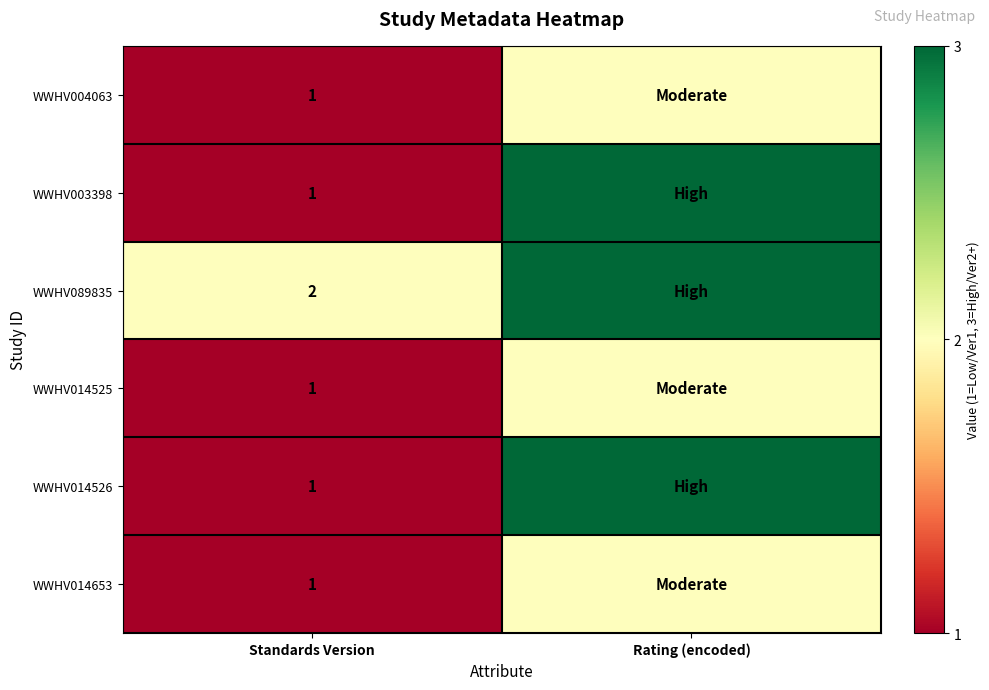

The value of WWHV003398 at Standards Version is 1. True or false?

True